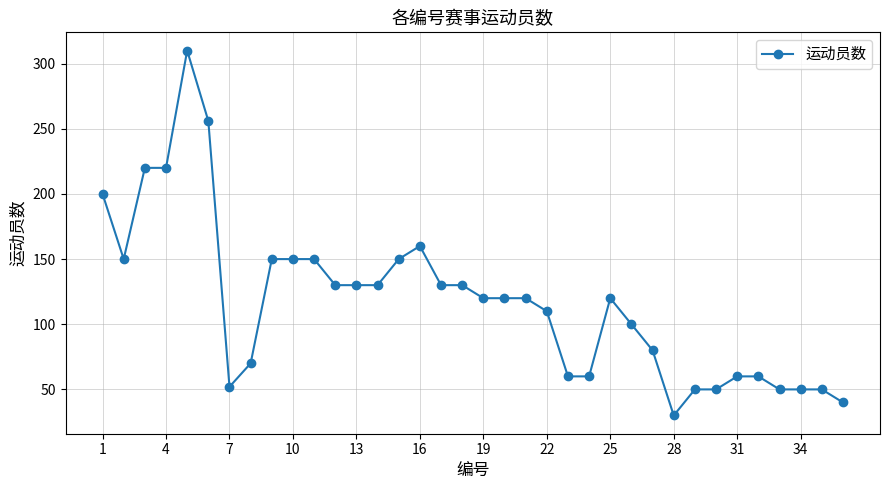

What is the difference between the maximum and minimum values?

280